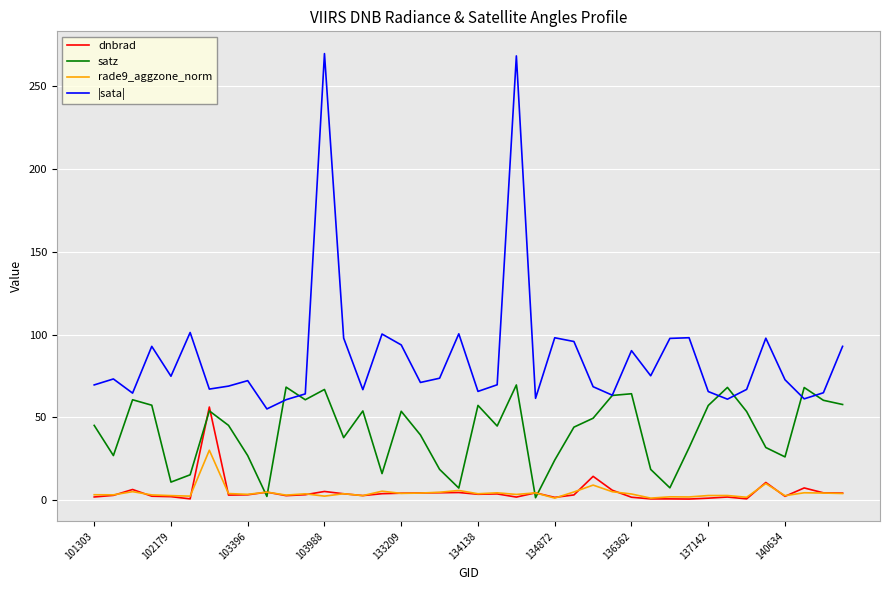

Rank the series by their maximum value, from highest to lowest.

|sata|, satz, dnbrad, rade9_aggzone_norm